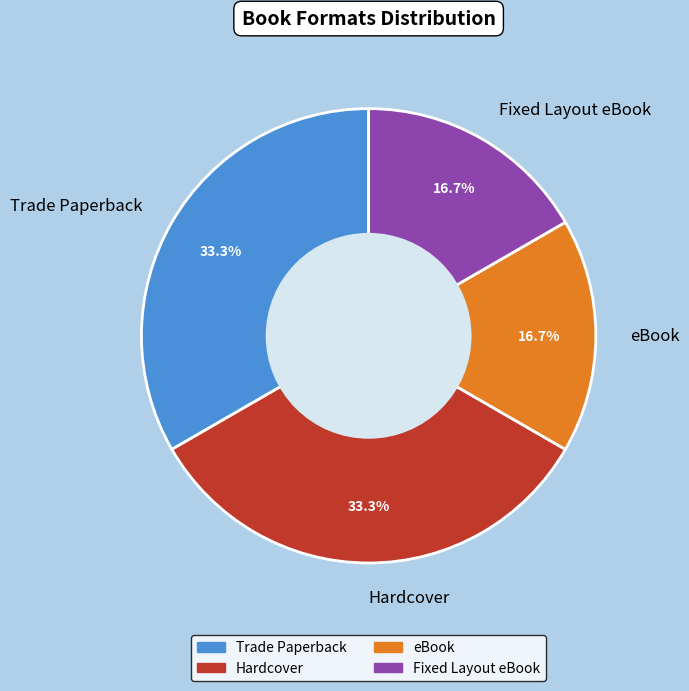

The Hardcover slice represents 33% of the pie. True or false?

True